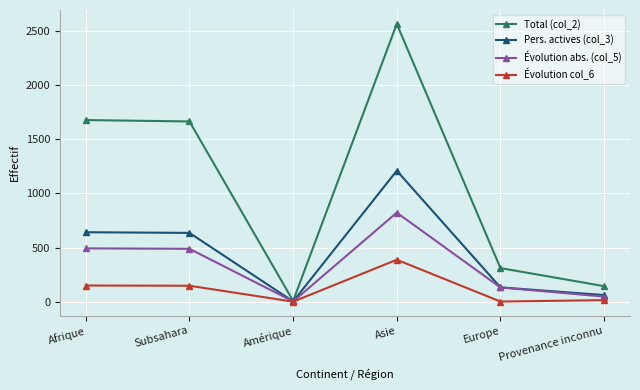

What is the spread (max minus min) of values at Subsahara?

1517